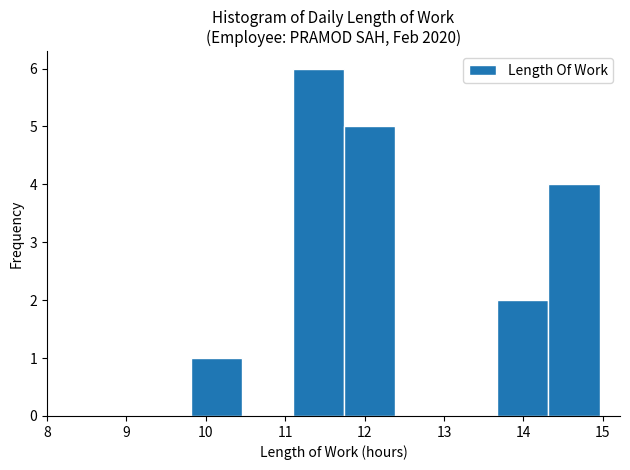

What is the height of the bar covering 13.7 to 14.3 on the x-axis? Neither the bar edges nor the heights are printed on the chart, so give them approximately, as read against the axes.

2